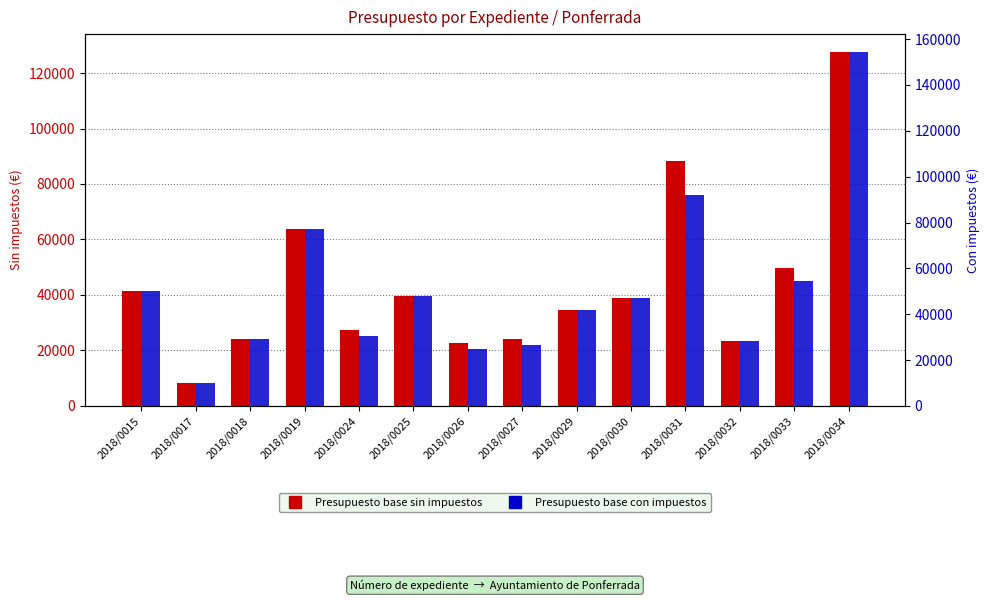

What is the value of the Presupuesto base con impuestos bar at the 12th from the left?

28296.0